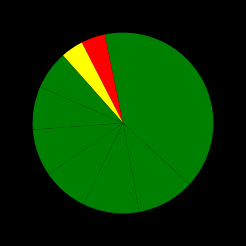

Is there a majority slice in this chart?

No